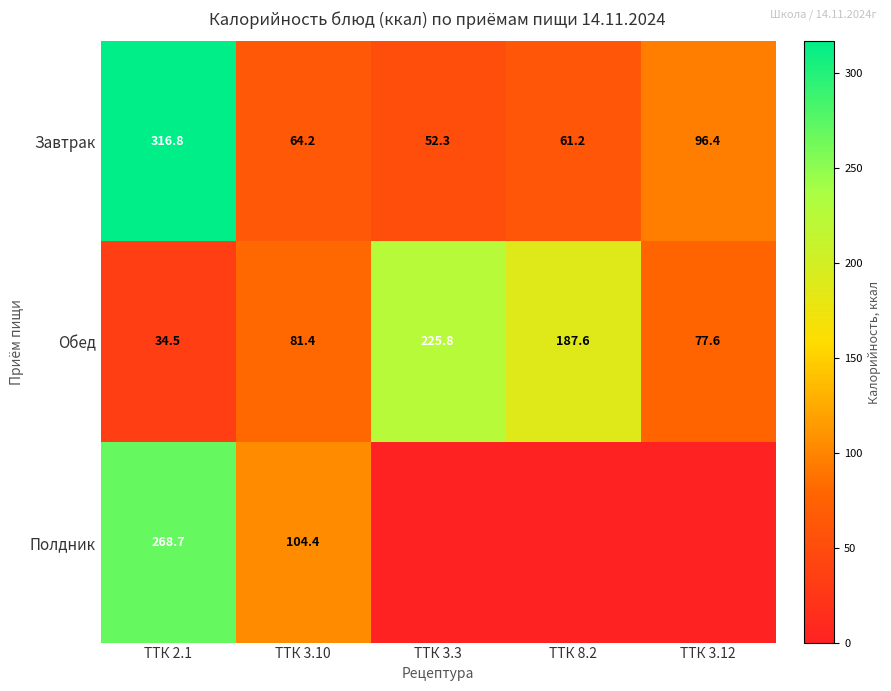

Between ТТК 8.2 and ТТК 3.10, which is larger?

ТТК 3.10